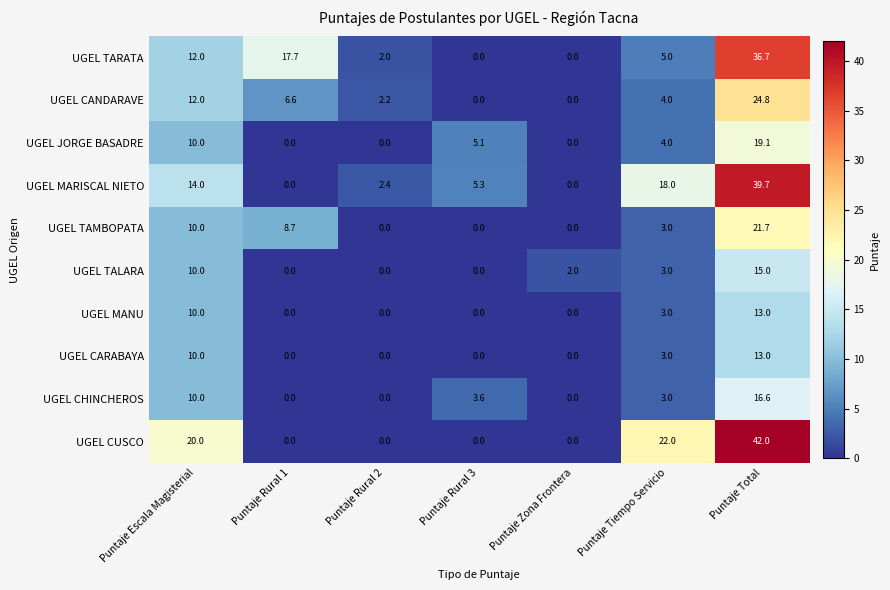

What is the approximate value of UGEL TARATA at Puntaje Escala Magisterial?

12.0